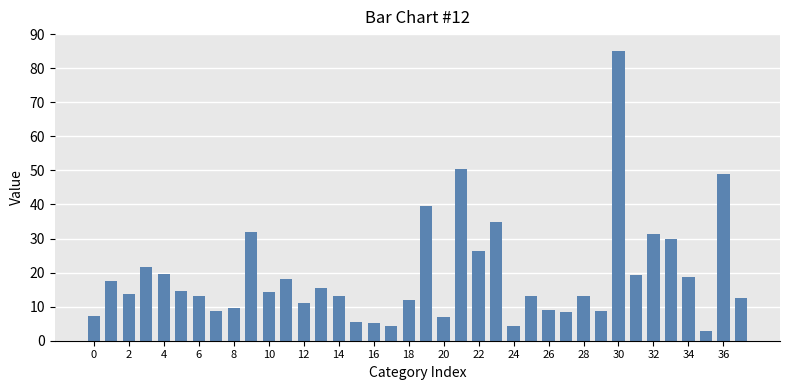

How many distinct data groups are displayed?

1